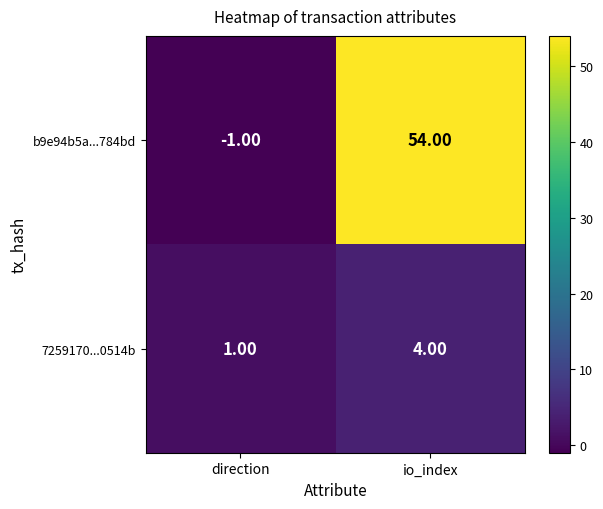

At which category is the sum across all series the highest?

io_index